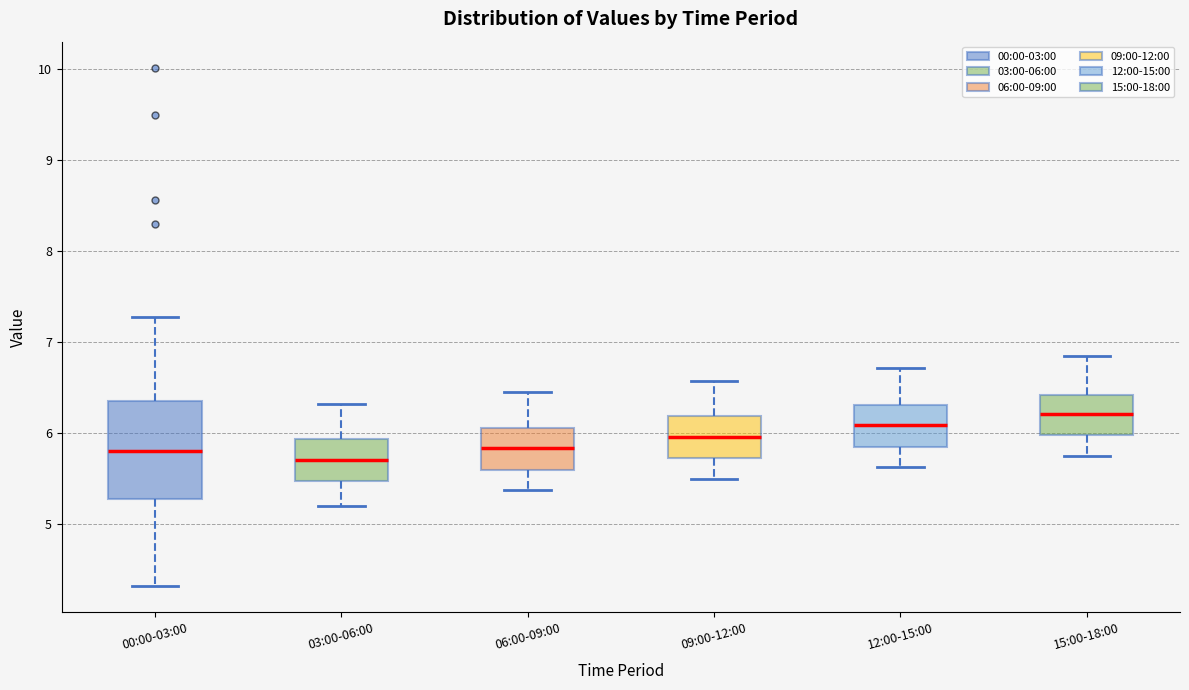

Reading left to right, read every box against the y-axis: the position of its median line, the range the box covers, and the ends of its whiskers. The values are not printed on the chart, so give them approximately, as read against the axis.

00:00-03:00: median 5.8, box 5.3 to 6.4, whiskers 4.3 to 7.3
03:00-06:00: median 5.7, box 5.5 to 5.9, whiskers 5.2 to 6.3
06:00-09:00: median 5.8, box 5.6 to 6.1, whiskers 5.4 to 6.5
09:00-12:00: median 6.0, box 5.7 to 6.2, whiskers 5.5 to 6.6
12:00-15:00: median 6.1, box 5.9 to 6.3, whiskers 5.6 to 6.7
15:00-18:00: median 6.2, box 6.0 to 6.4, whiskers 5.8 to 6.9